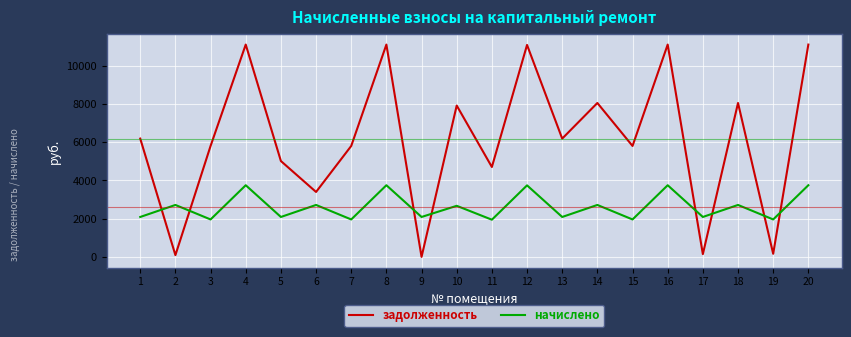

True or false: начислено has more than 2 interior local peaks.

True